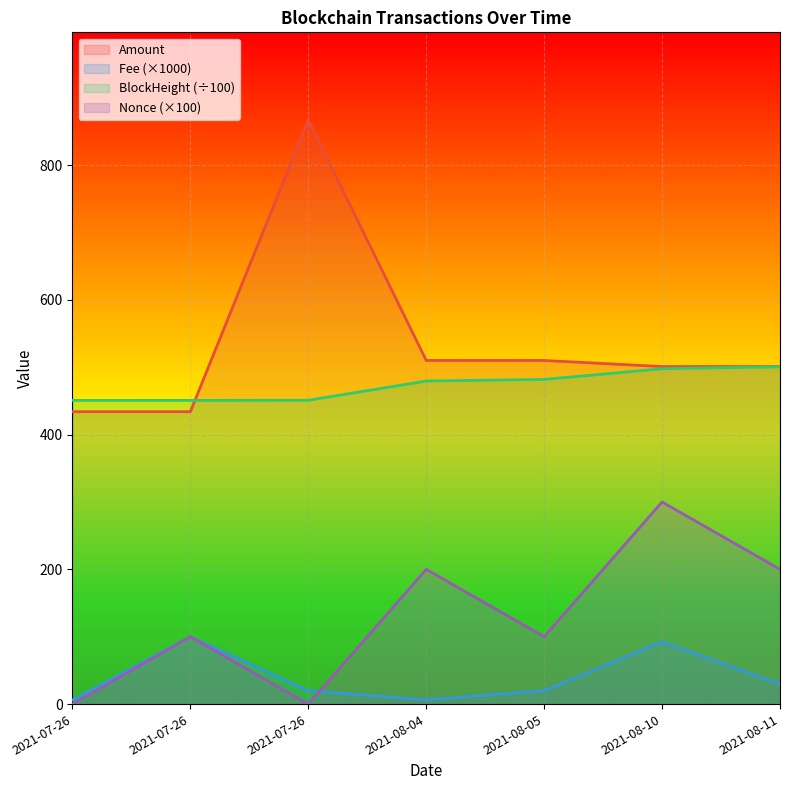

At which label is Fee closest to 53?

2021-08-11